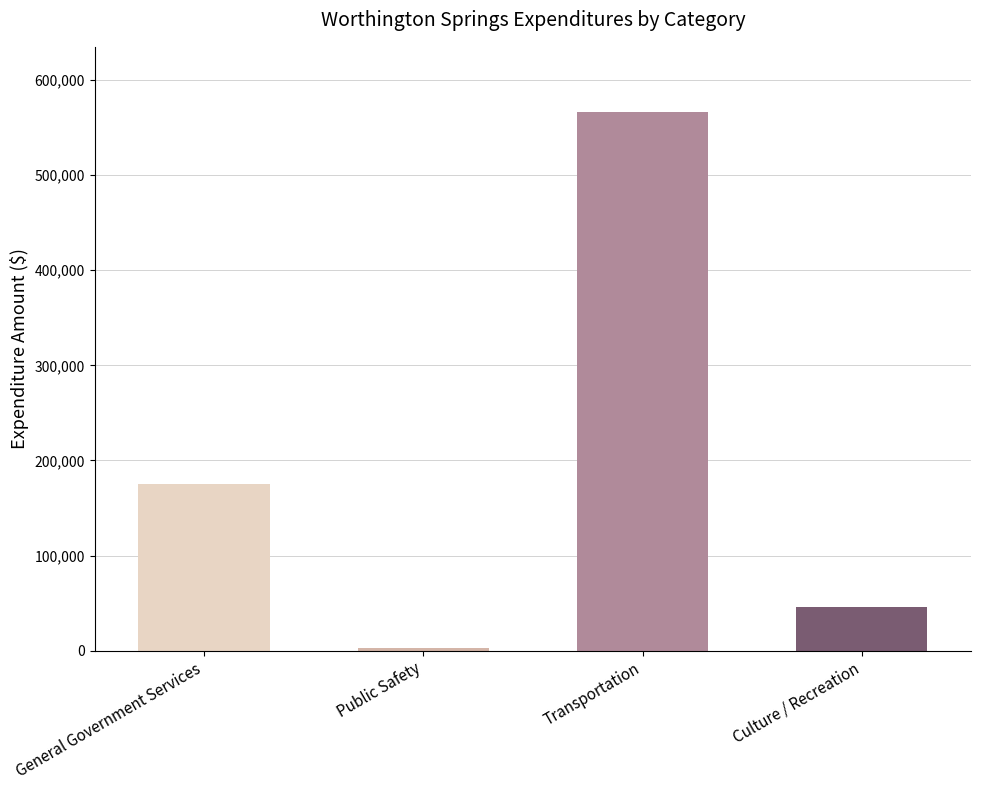

Is it true that the value at Public Safety is 3027?

True